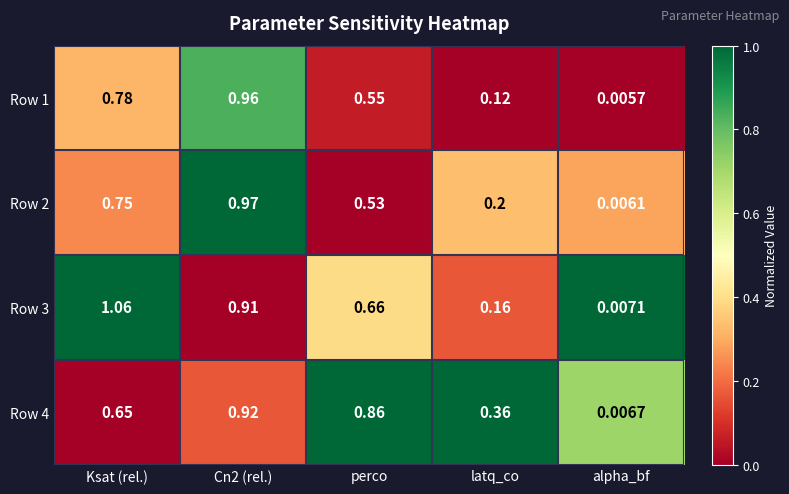

At which category does the chart reach its peak across all series?

Ksat (rel.)